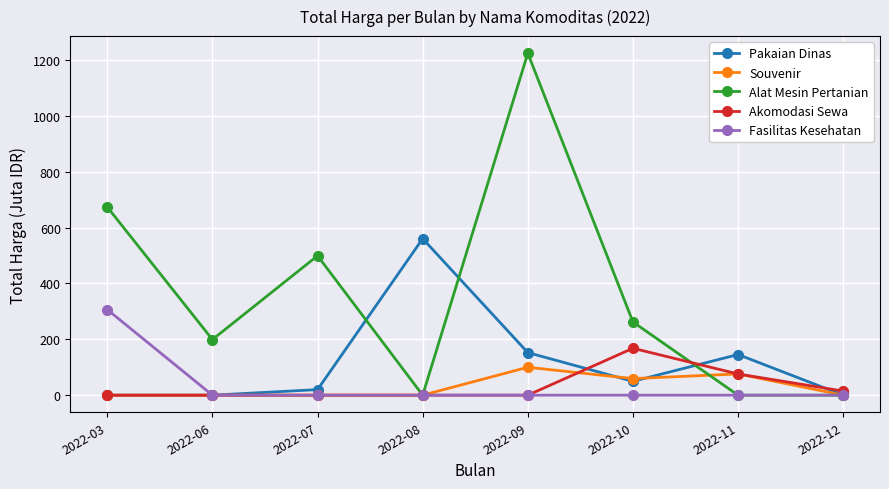

List the series in order of their peak value, highest first.

Alat Mesin Pertanian, Pakaian Dinas, Fasilitas Kesehatan, Akomodasi Sewa, Souvenir